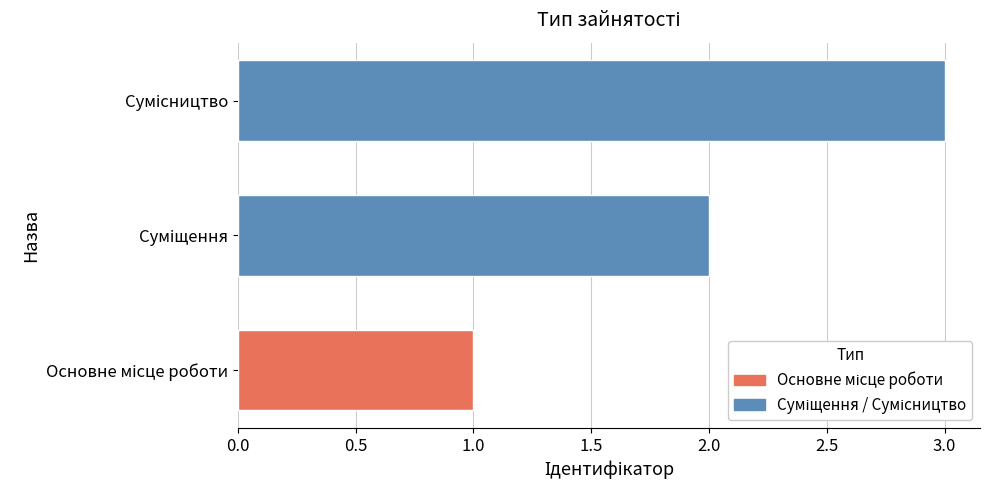

Does the chart contain stacked bars?

No